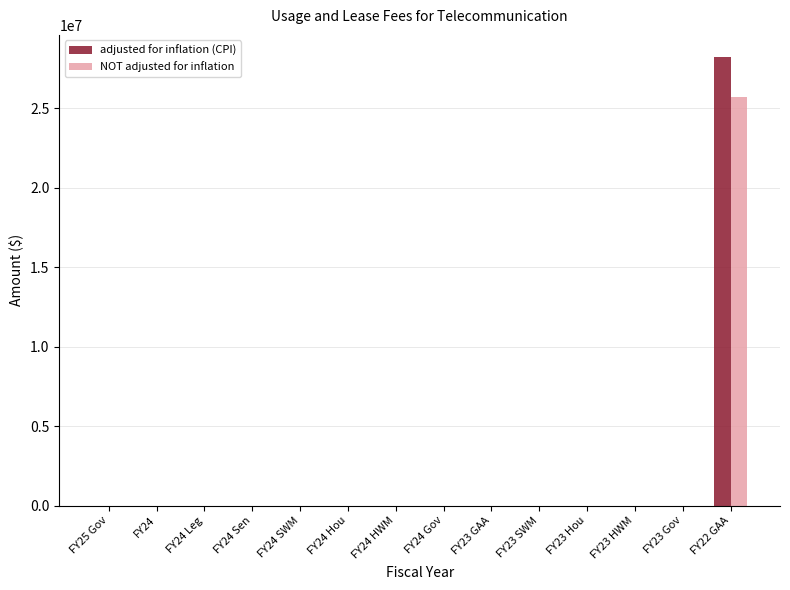

Reading left to right, what are all the values shown in this chart?

adjusted for inflation (CPI): FY25 Gov=0	FY24=0	FY24 Leg=0	FY24 Sen=0	FY24 SWM=0	FY24 Hou=0	FY24 HWM=0	FY24 Gov=0	FY23 GAA=0	FY23 SWM=0	FY23 Hou=0	FY23 HWM=0	FY23 Gov=0	FY22 GAA=28220084
NOT adjusted for inflation: FY25 Gov=0	FY24=0	FY24 Leg=0	FY24 Sen=0	FY24 SWM=0	FY24 Hou=0	FY24 HWM=0	FY24 Gov=0	FY23 GAA=0	FY23 SWM=0	FY23 Hou=0	FY23 HWM=0	FY23 Gov=0	FY22 GAA=25721043